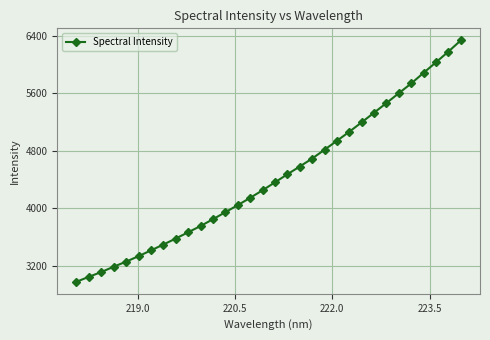

True or false: there are more than 1 points higher than both neighbors.

False